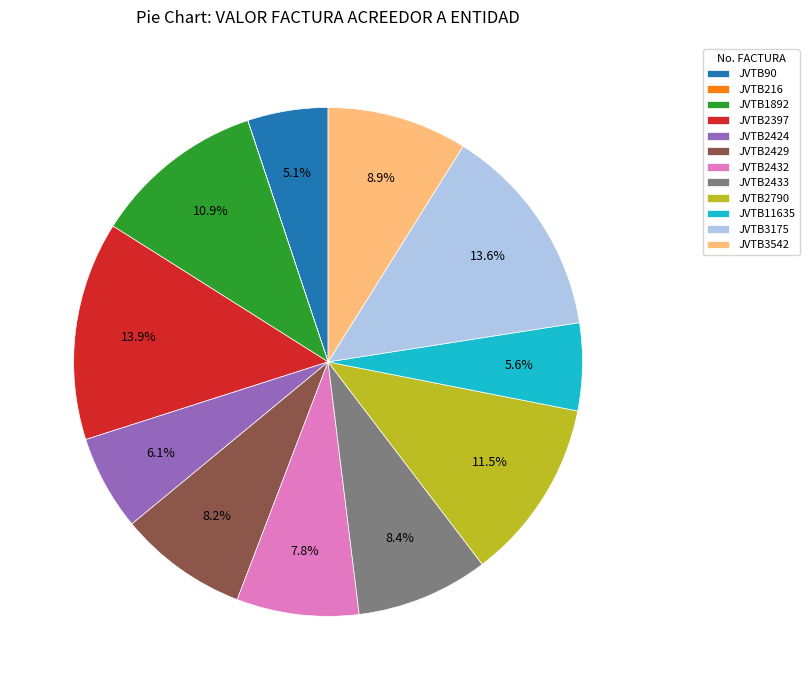

Between JVTB2397 and JVTB2432, which is larger?

JVTB2397